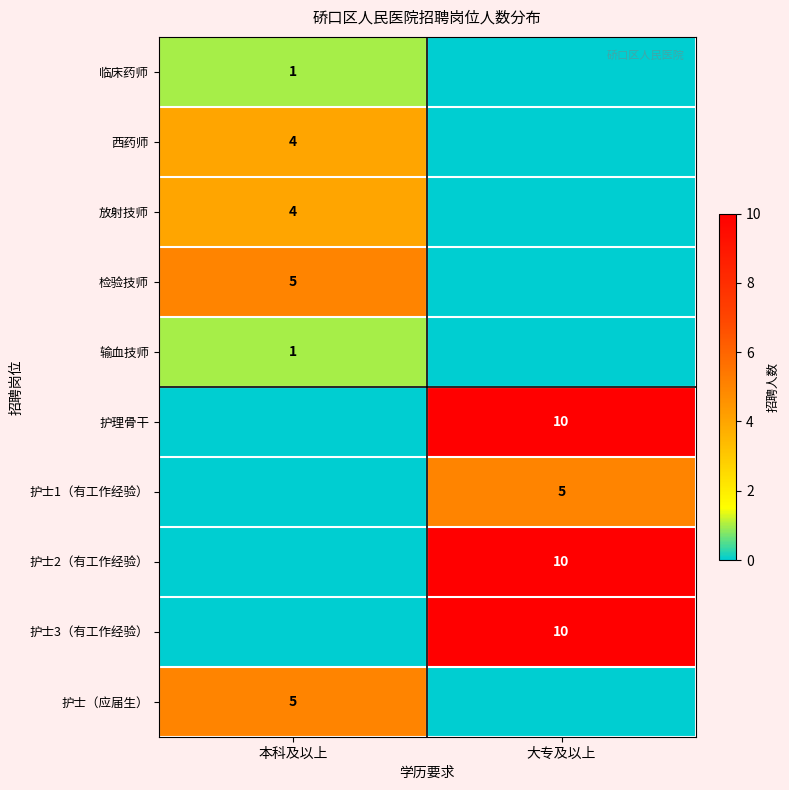

Is the value of 护理骨干 at 大专及以上 greater than the value of 护士1（有工作经验） at 大专及以上?

Yes